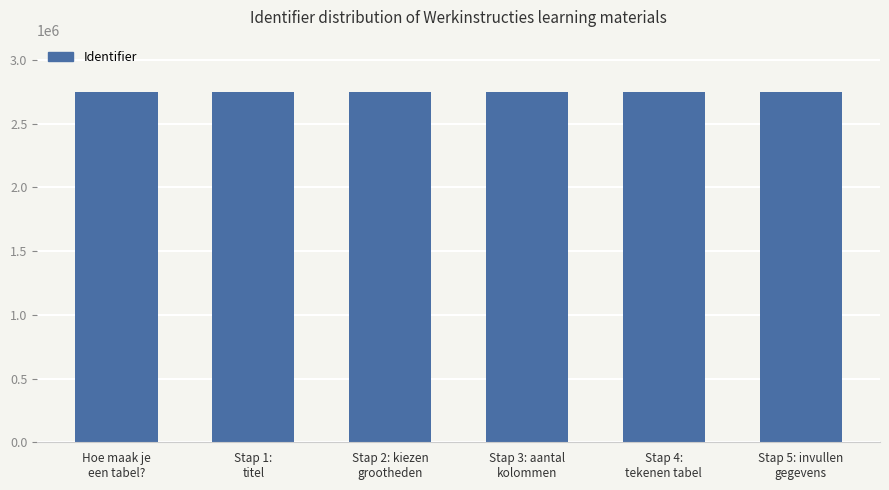

Is it true that the value at Stap 4:
tekenen tabel is 2745797?

True